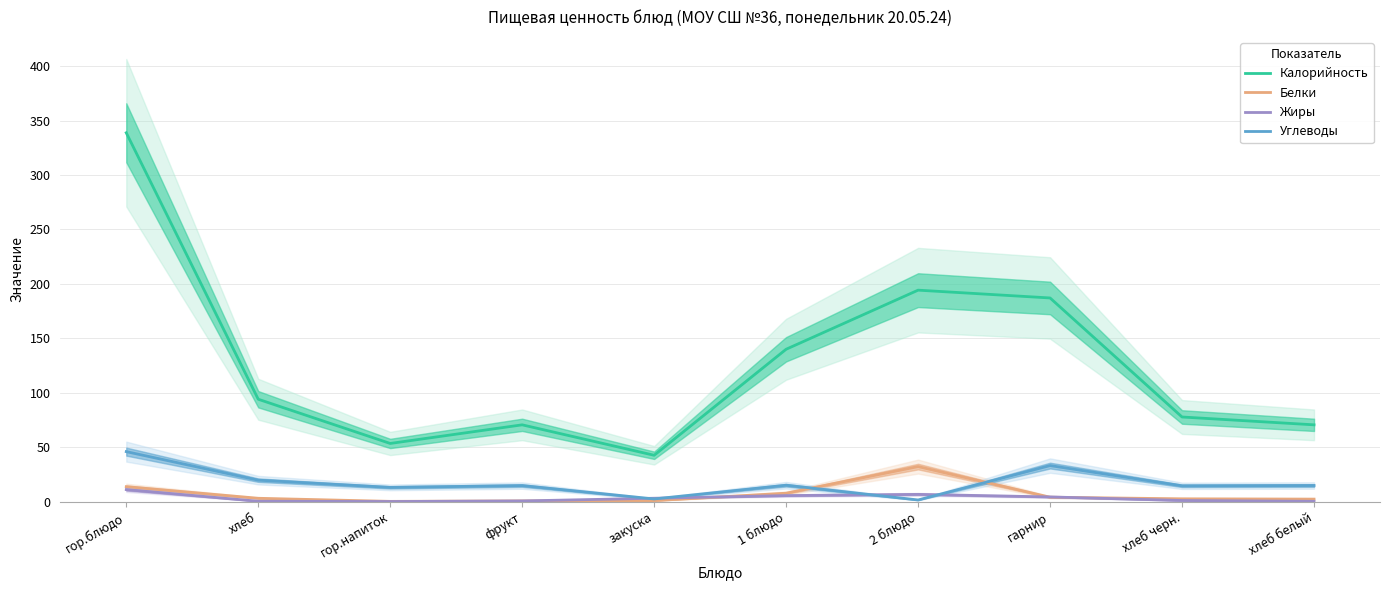

What is the approximate value of Жиры at гарнир?

4.3